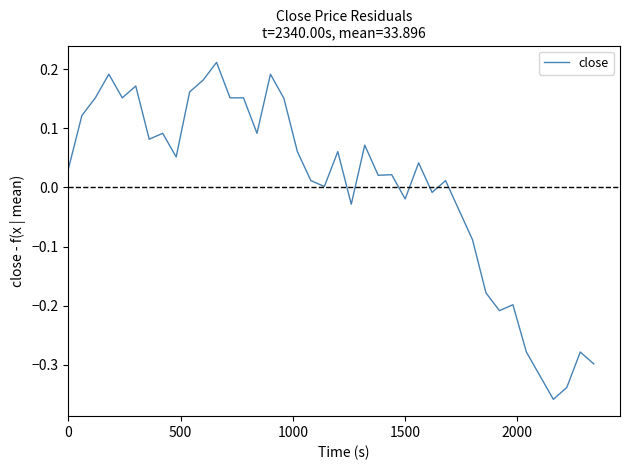

What is the difference between the maximum and minimum values?

0.6